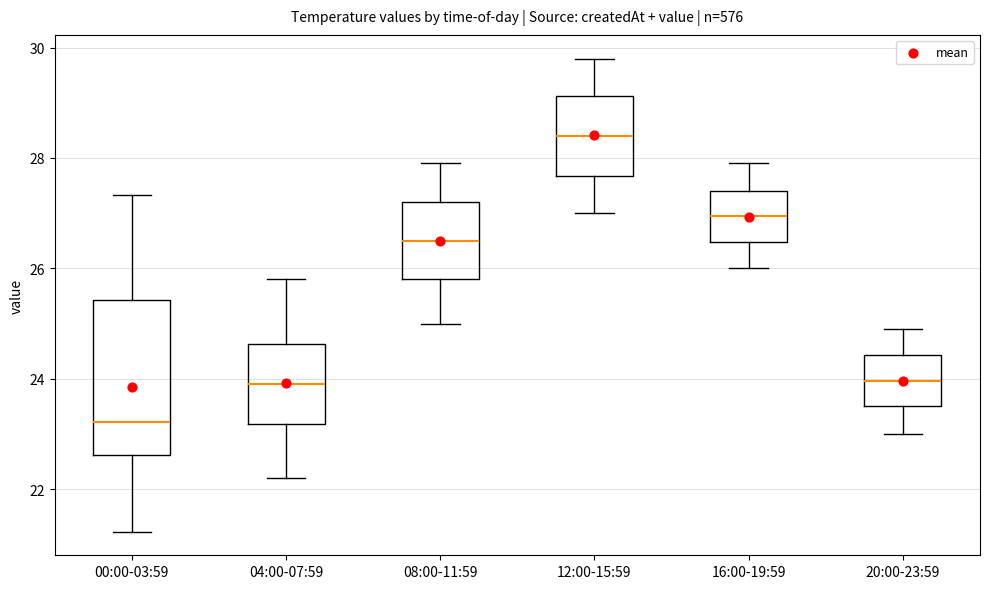

Which box's median line is the highest?

12:00-15:59